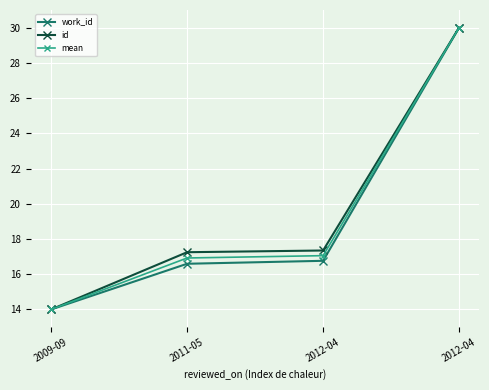

Reading right to left, what are all the values shown in this chart?

work_id: 2012-04=30.0	2012-04=16.8	2011-05=16.6	2009-09=14.0
id: 2012-04=30.0	2012-04=17.3	2011-05=17.2	2009-09=14.0
mean: 2012-04=30.0	2012-04=17.1	2011-05=16.9	2009-09=14.0